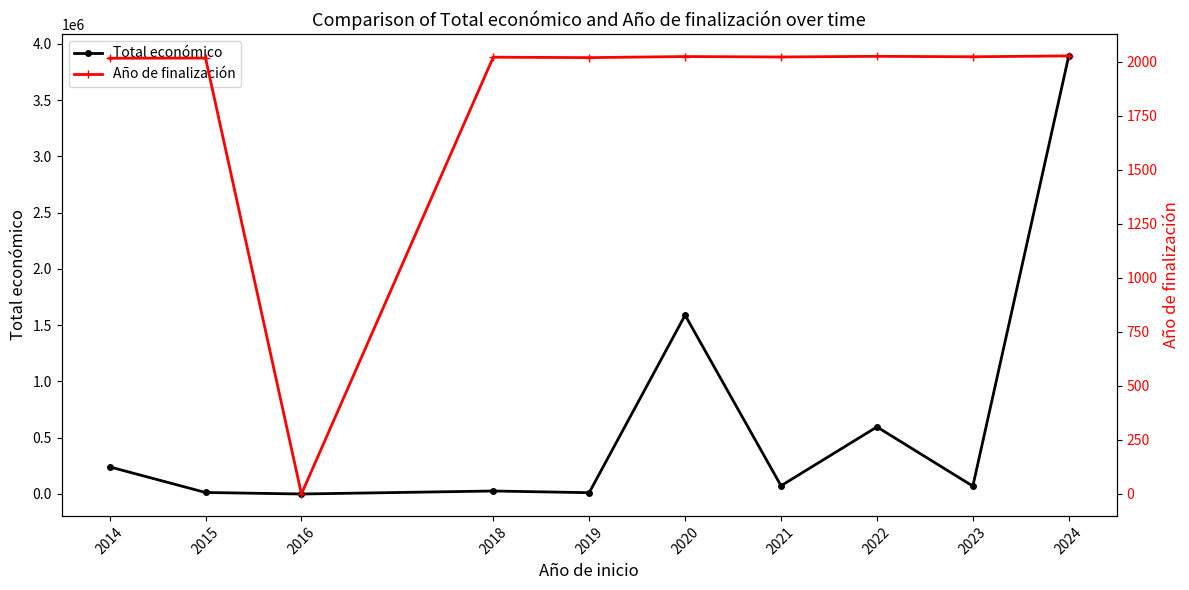

At how many categories does at least one series exceed 2941999?

1